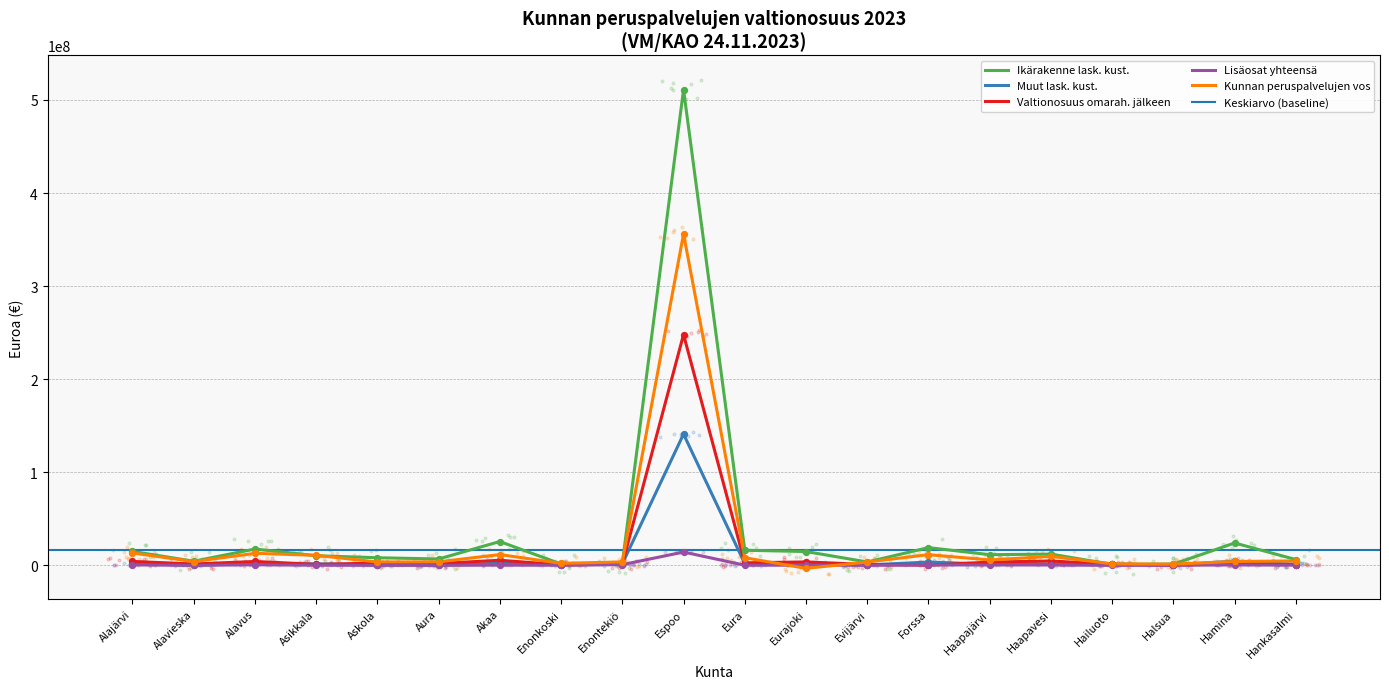

Which series contains the highest Y value?

Asukasmäärä